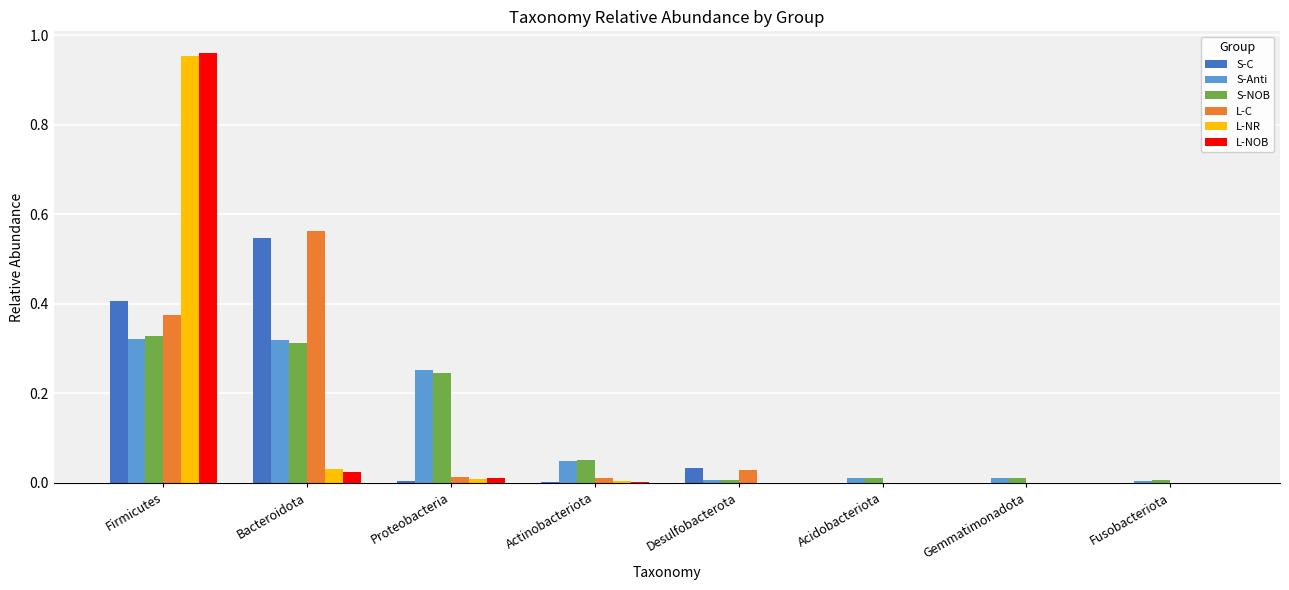

Which series has the largest range (max minus min)?

L-NOB